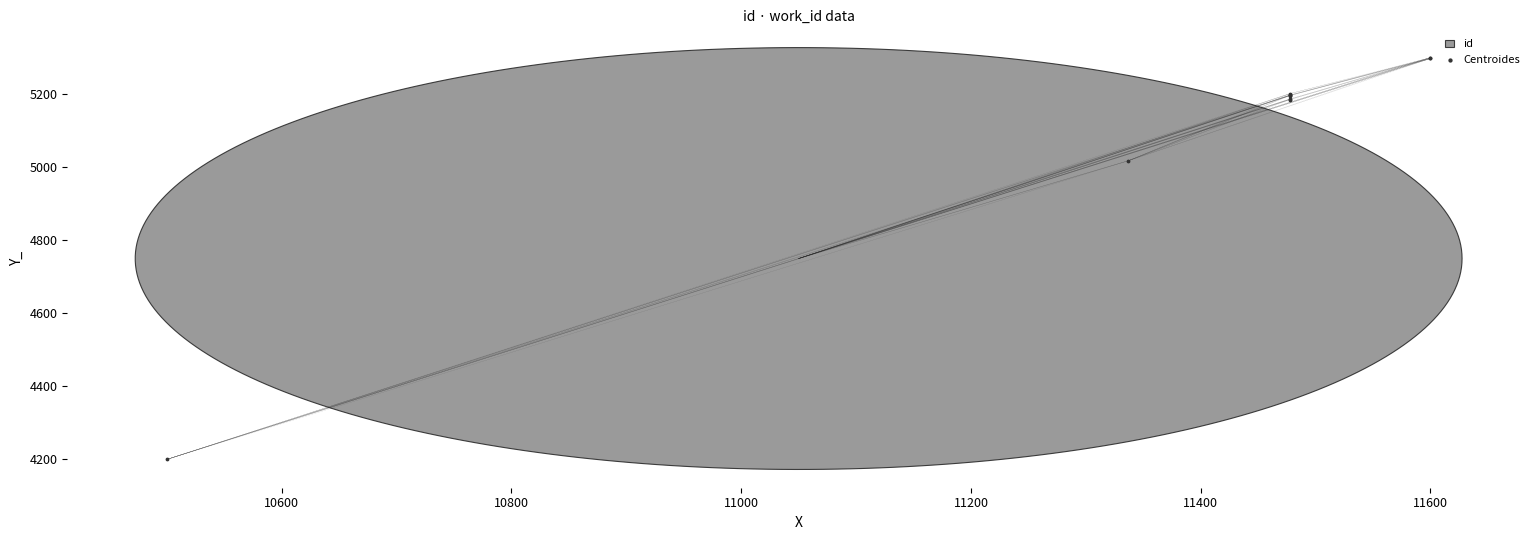

What Y value in the scatter plot is closest to 4750?

5017.8